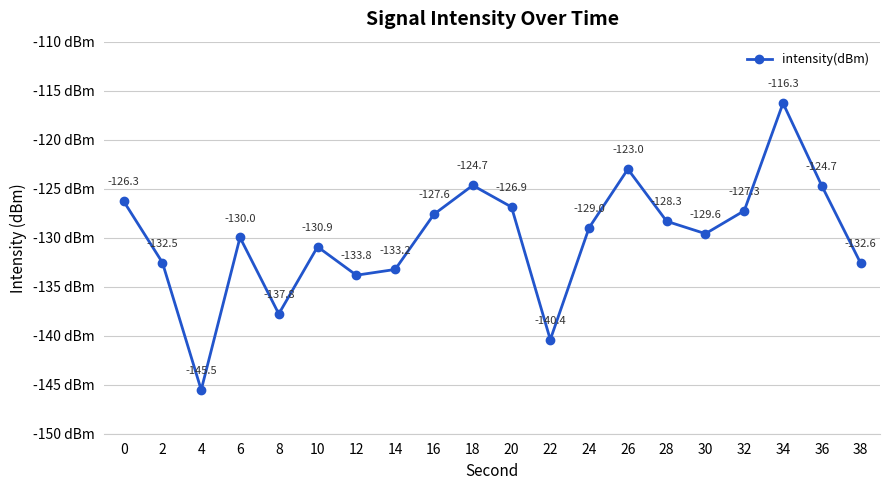

True or false: there are more than 2 points higher than both neighbors.

True